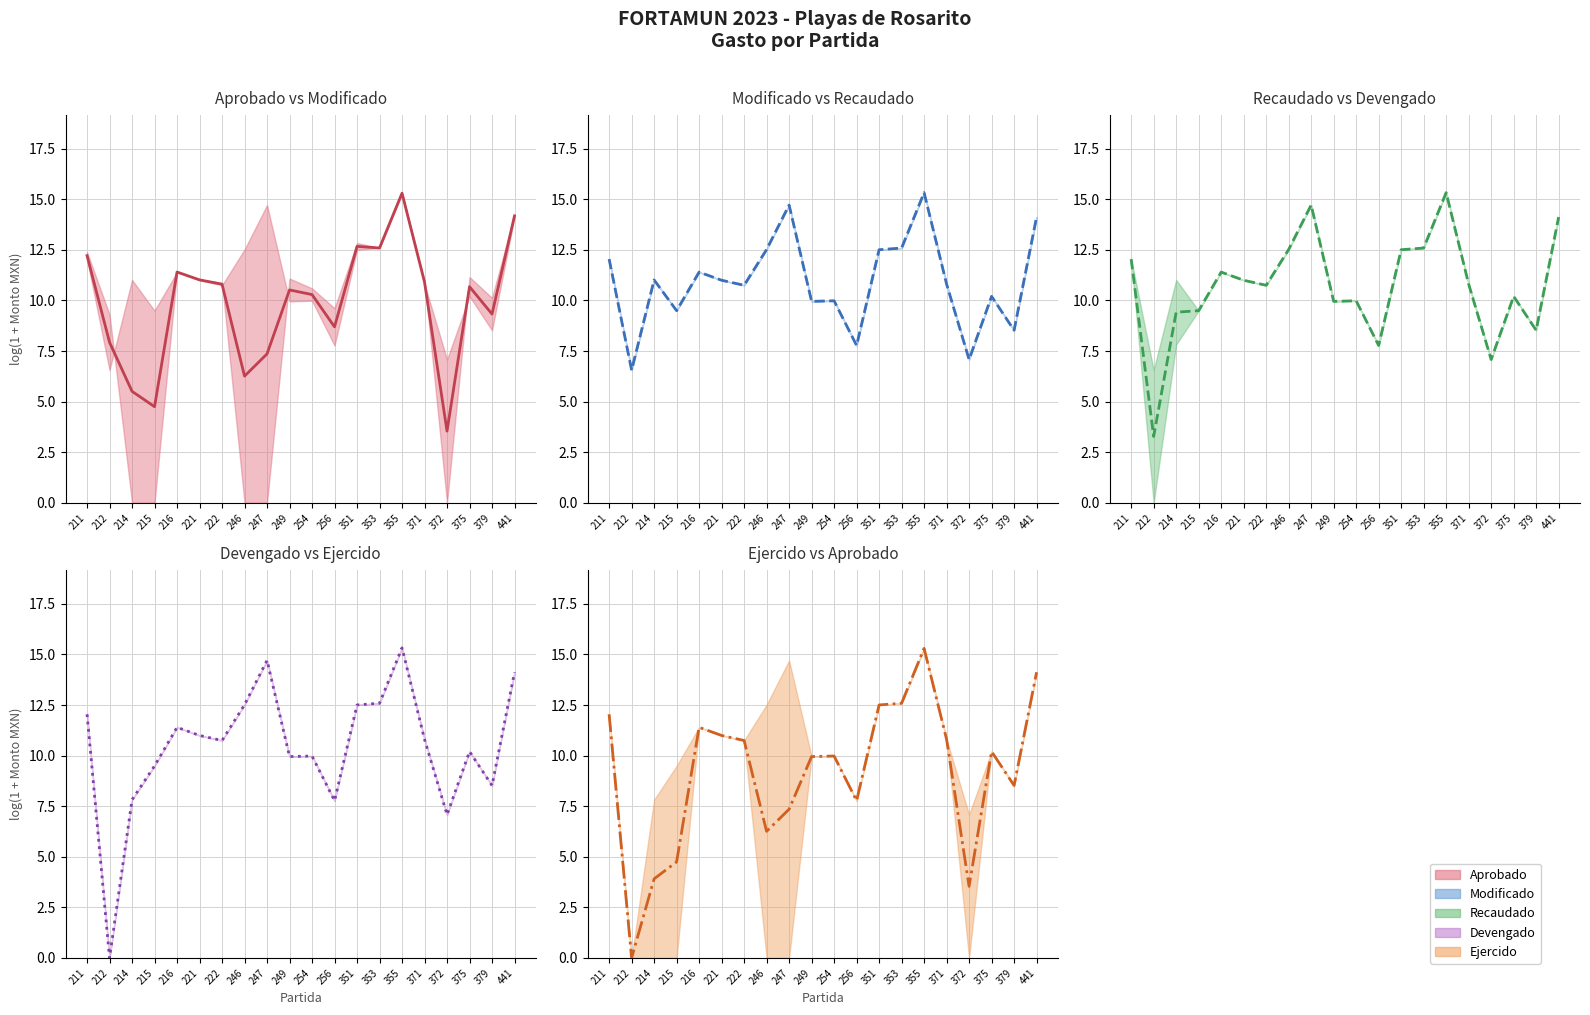

What is the sum of the Ejercido values at 212 and 214?

3.9